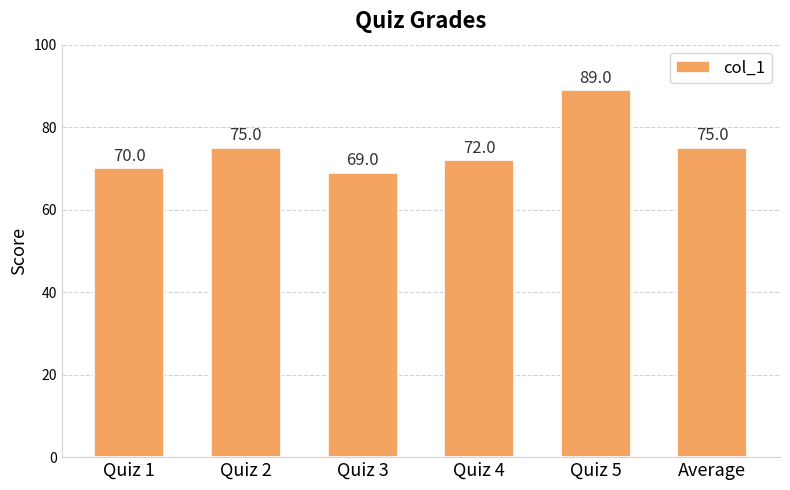

The value at Quiz 4 is 36.4. True or false?

False